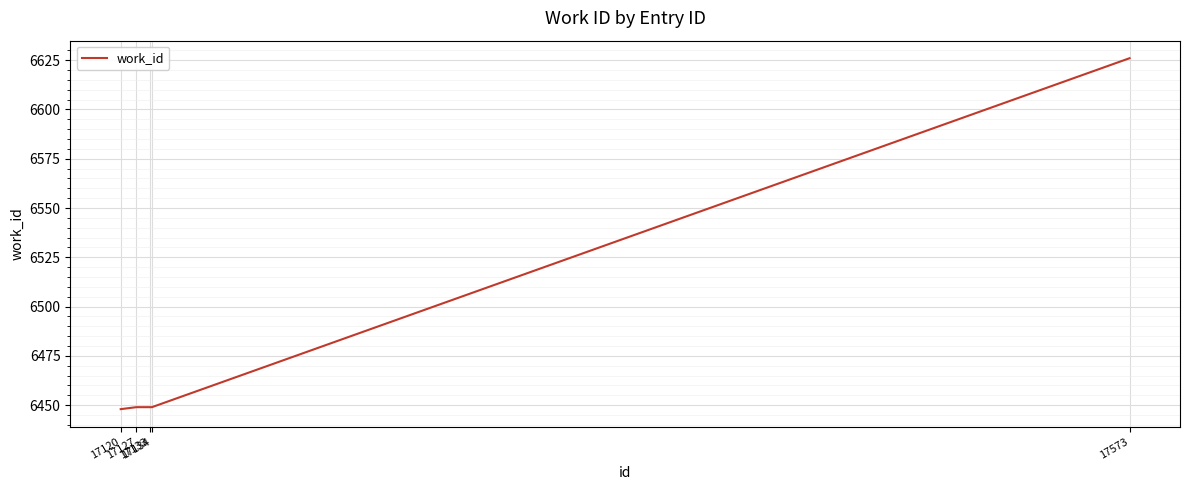

The chart shows a value of 6449 at 17133. True or false?

True